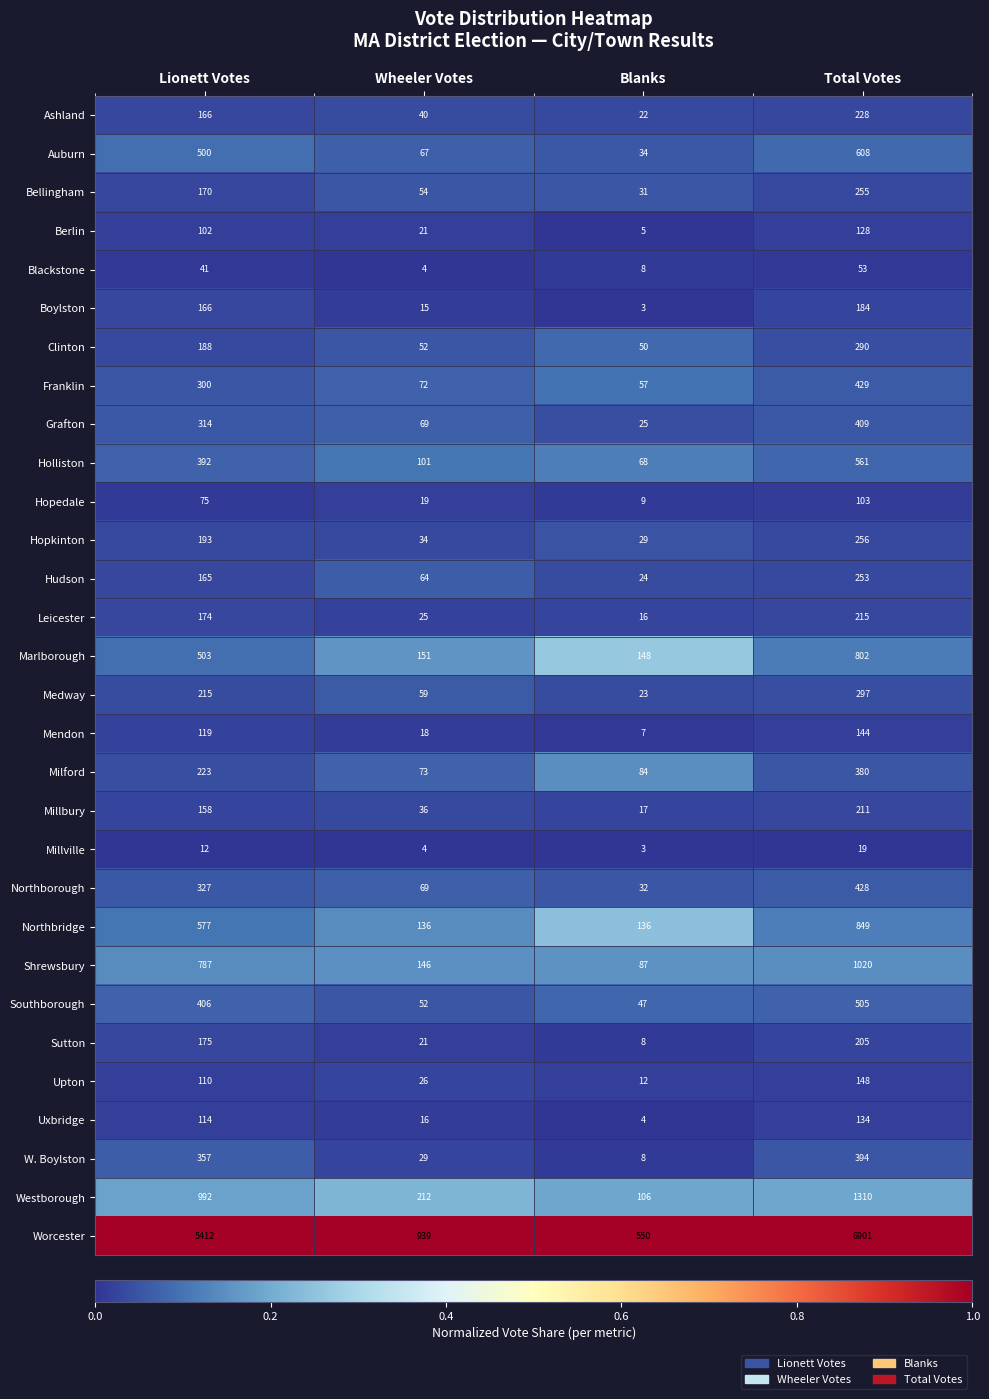

Is it true that Upton equals 26 at Wheeler Votes?

True